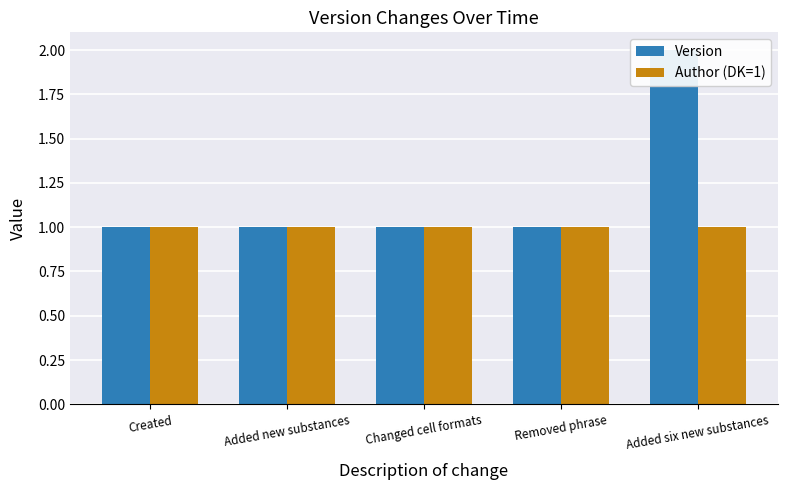

Reading right to left, transcribe all the data shown in this chart.

Version: 2	1	1	1	1
Author (DK=1): 1	1	1	1	1